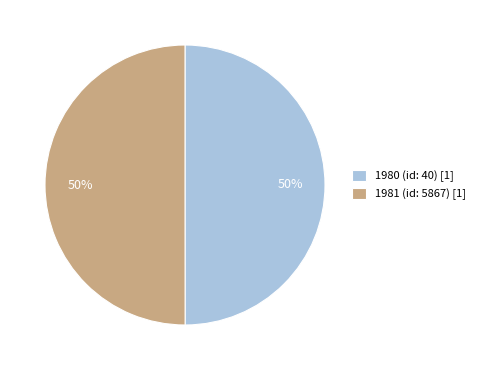

True or false: 1981 (id: 5867) [1] accounts for 62% of the total.

False